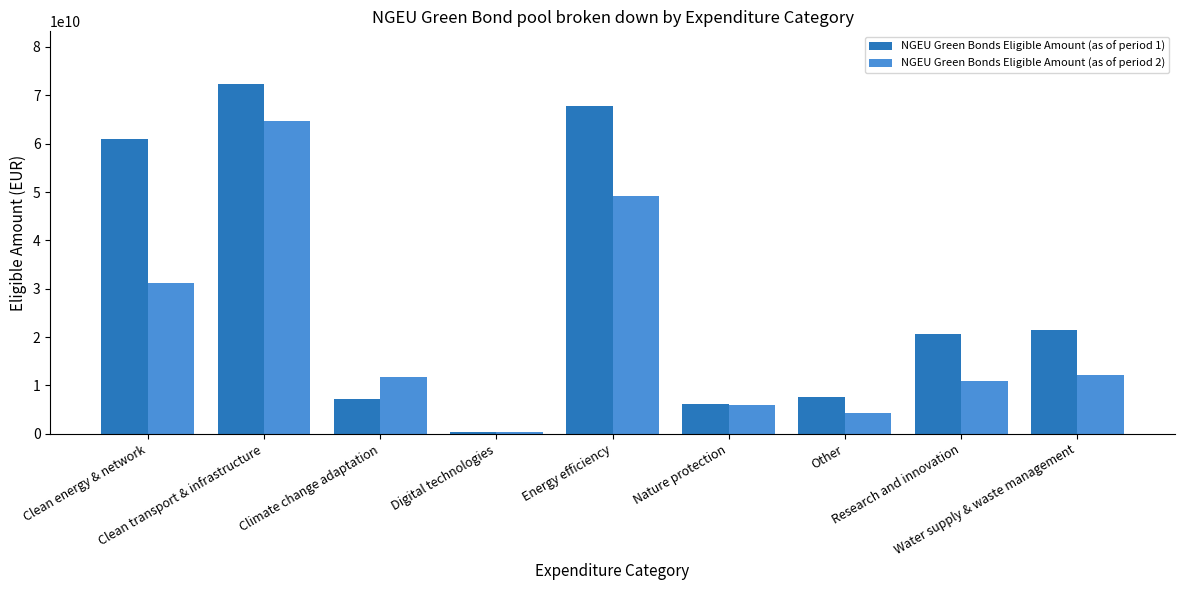

The NGEU Green Bonds Eligible Amount (as of period 2) series shows 86026170660.6 at Clean transport & infrastructure. True or false?

False